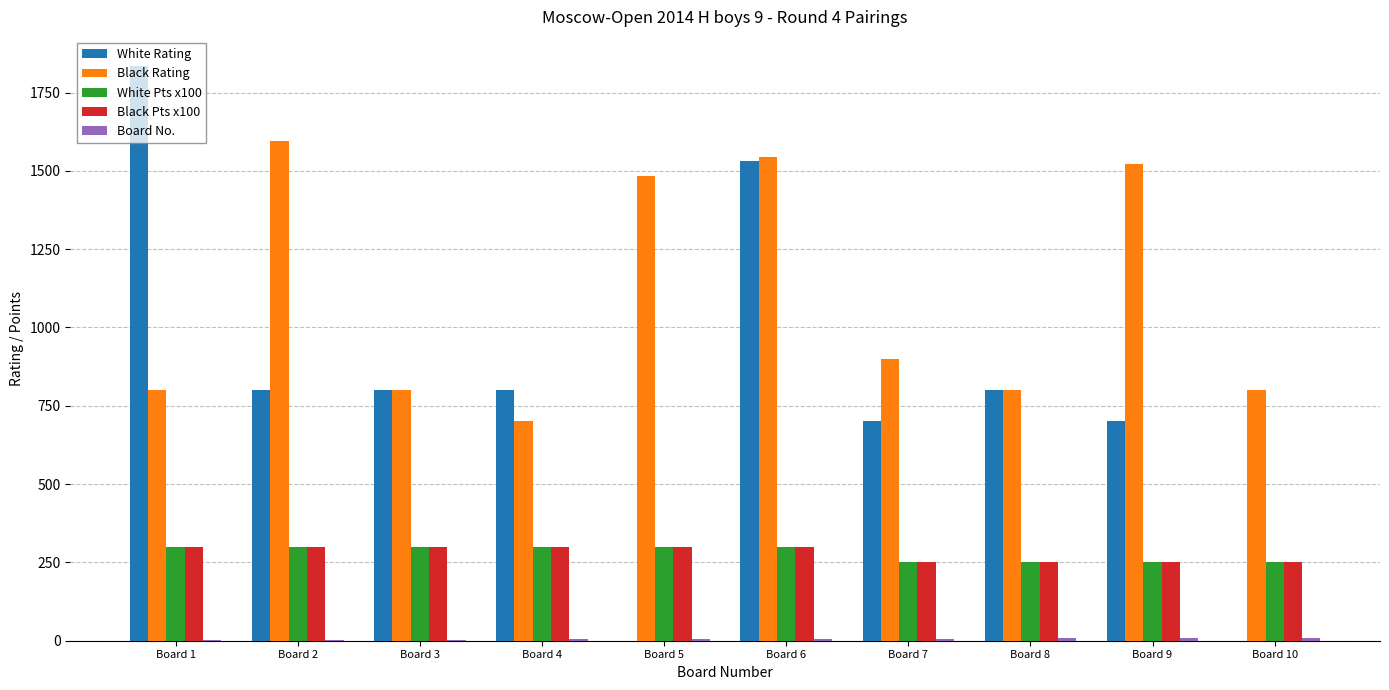

Which series has the largest range (max minus min)?

White Rating